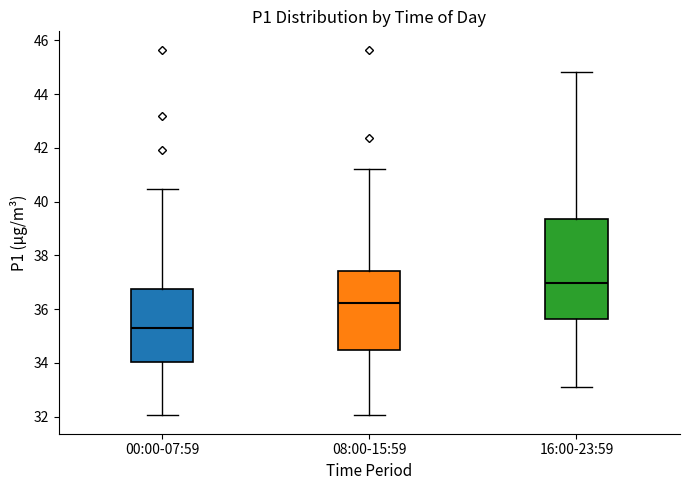

Which box has the highest median line?

16:00-23:59